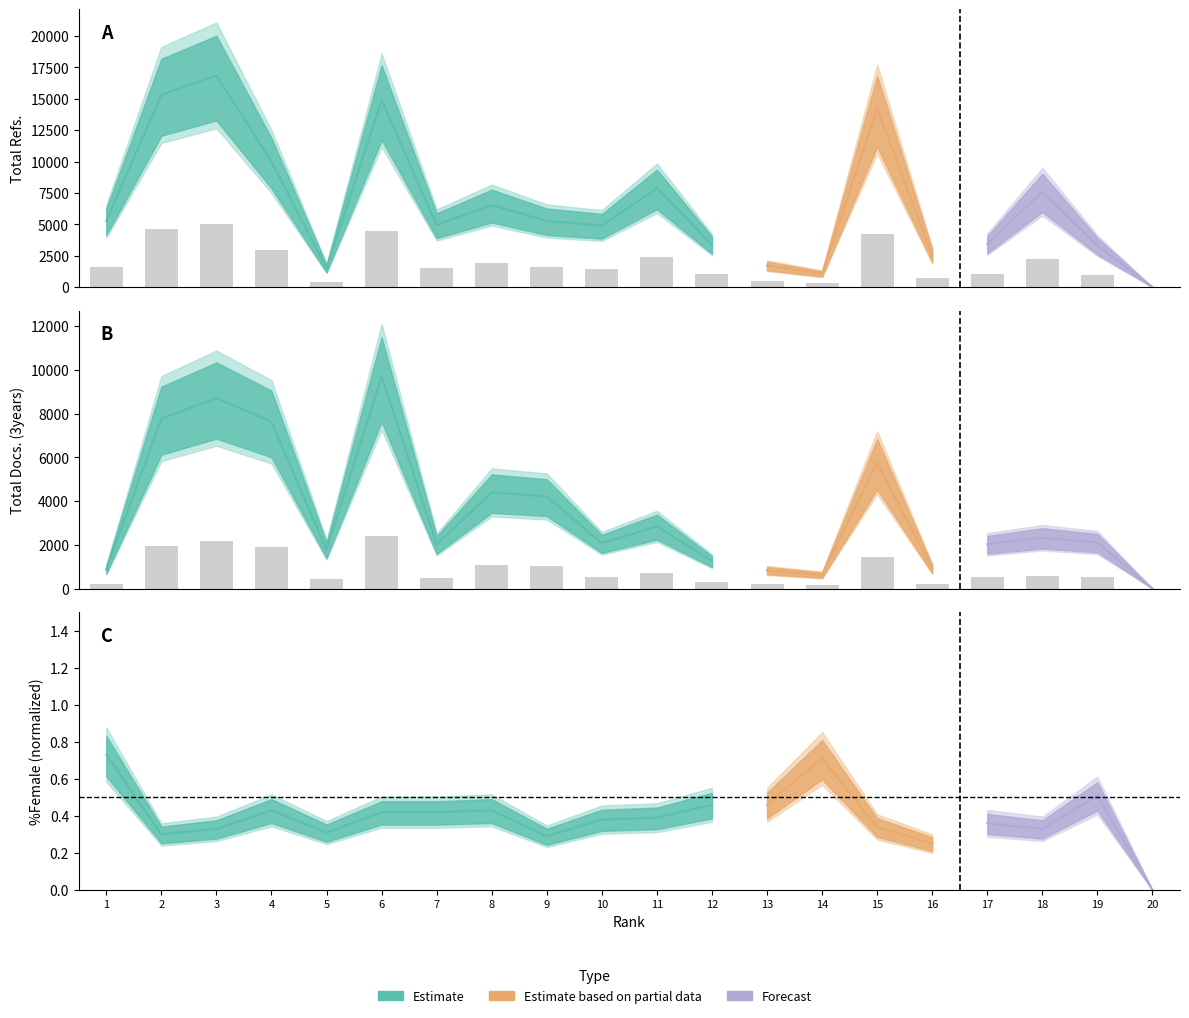

Which series has the largest total across all categories?

Total Refs.